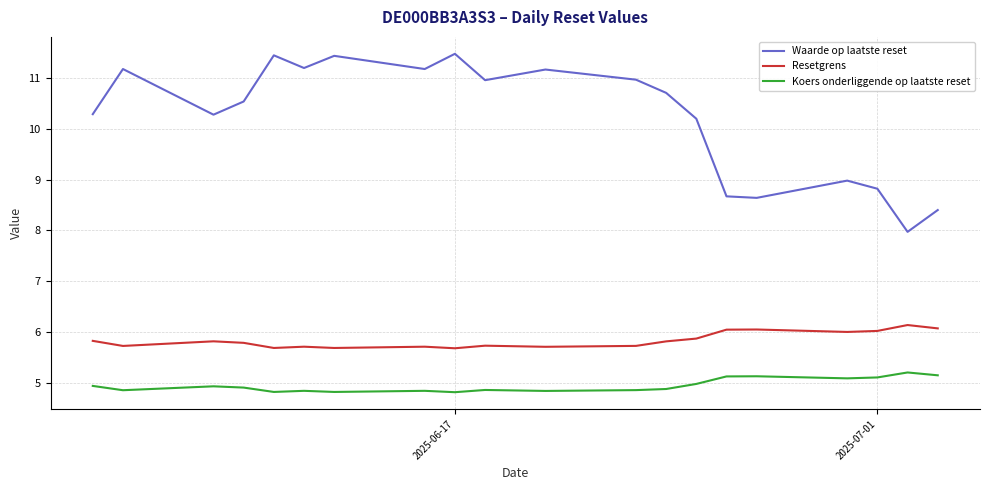

What is the lowest value of the Waarde op laatste reset series?

8.0